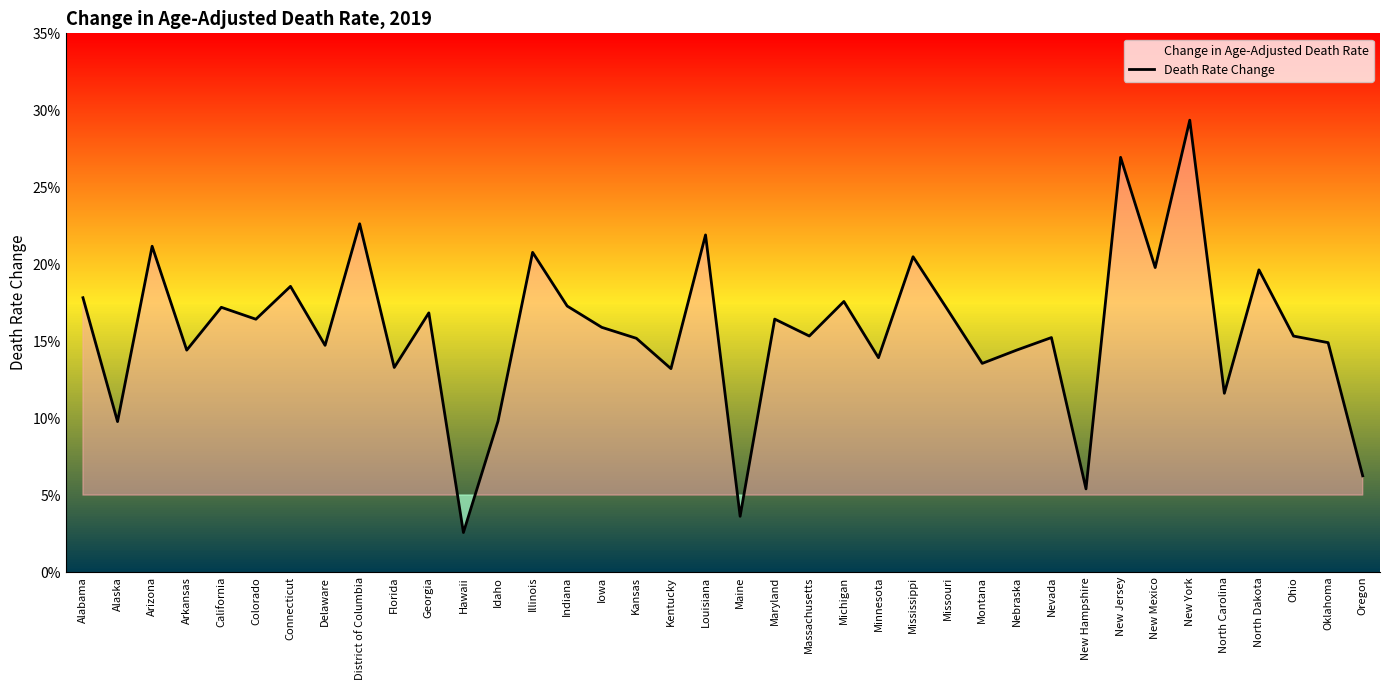

Reading left to right, transcribe all the data shown in this chart.

Alabama=0.2	Alaska=0.1	Arizona=0.2	Arkansas=0.1	California=0.2	Colorado=0.2	Connecticut=0.2	Delaware=0.1	District of Columbia=0.2	Florida=0.1	Georgia=0.2	Hawaii=0.0	Idaho=0.1	Illinois=0.2	Indiana=0.2	Iowa=0.2	Kansas=0.2	Kentucky=0.1	Louisiana=0.2	Maine=0.0	Maryland=0.2	Massachusetts=0.2	Michigan=0.2	Minnesota=0.1	Mississippi=0.2	Missouri=0.2	Montana=0.1	Nebraska=0.1	Nevada=0.2	New Hampshire=0.1	New Jersey=0.3	New Mexico=0.2	New York=0.3	North Carolina=0.1	North Dakota=0.2	Ohio=0.2	Oklahoma=0.1	Oregon=0.1